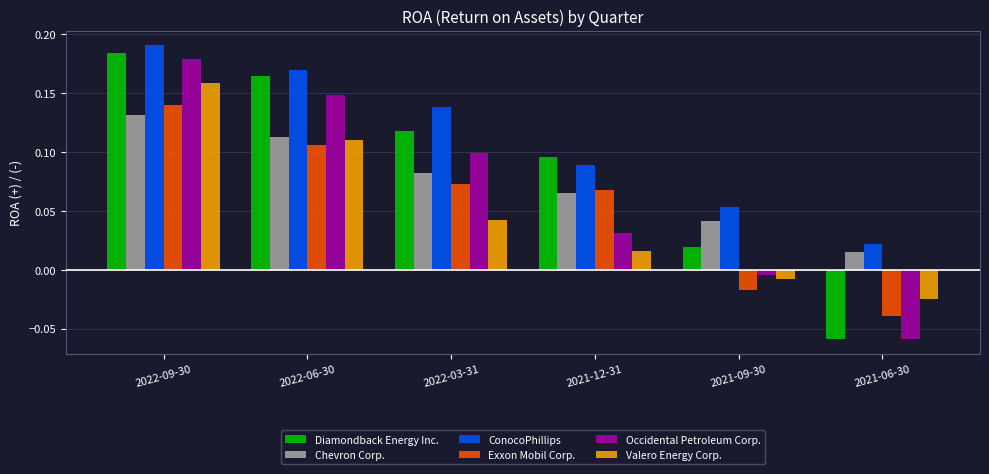

How many values in the Diamondback Energy Inc. series exceed 0?

5